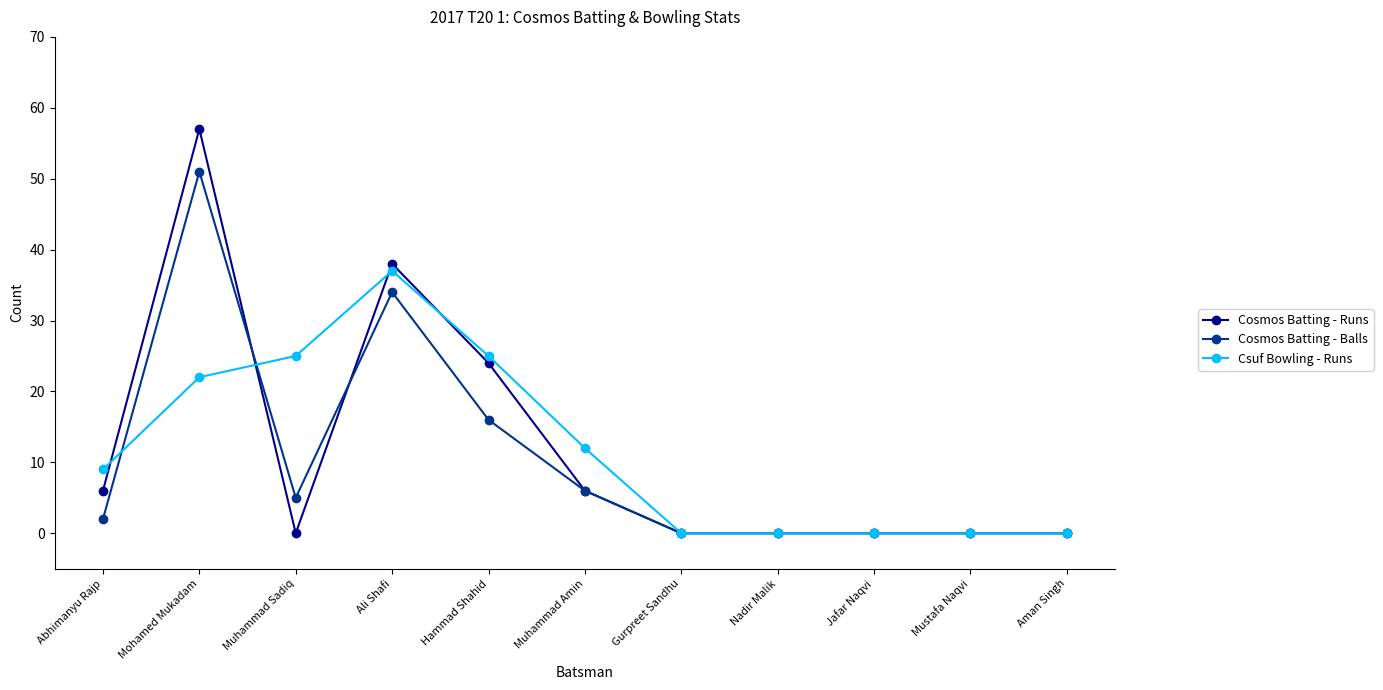

Where is the first local maximum for Cosmos Batting - Runs?

Mohamed Mukadam